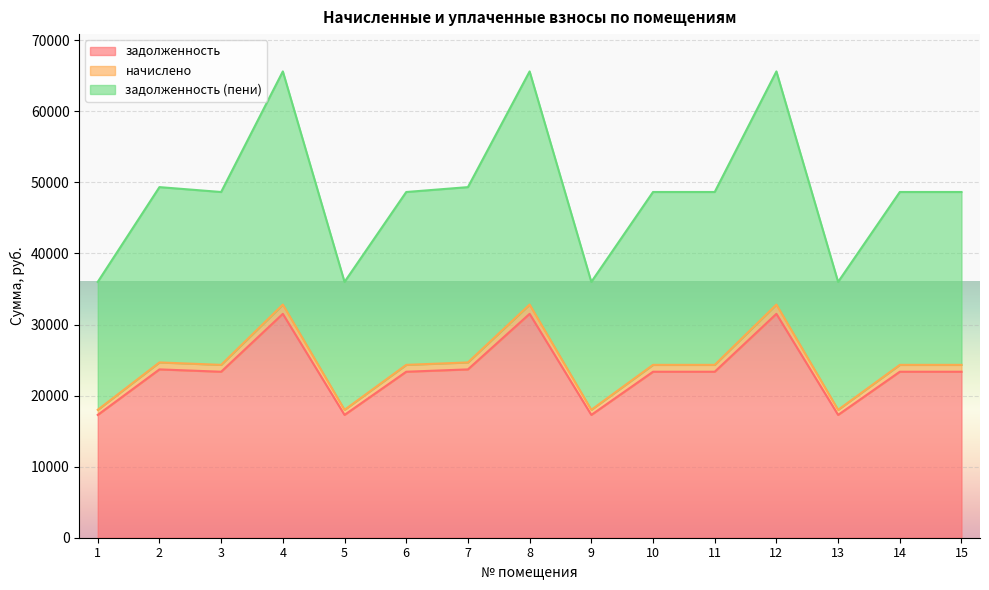

What is the difference between the maximum and minimum values in the задолженность series?

14220.5